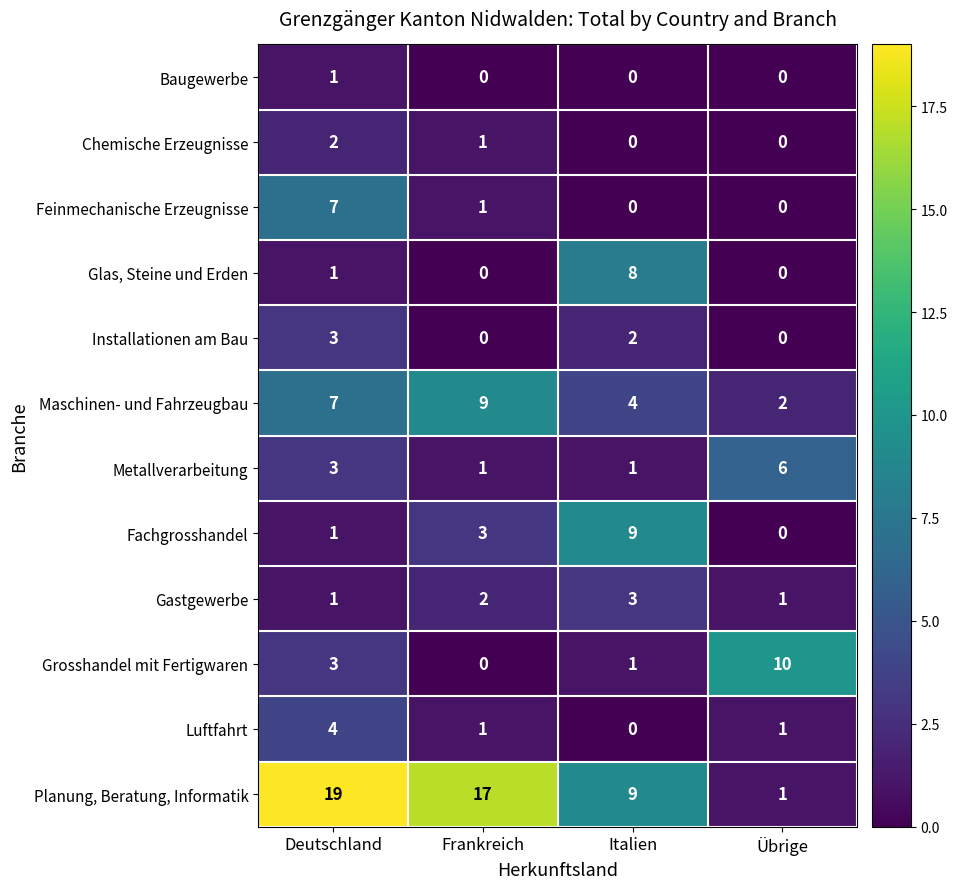

At which label is Metallverarbeitung closest to 3?

Deutschland